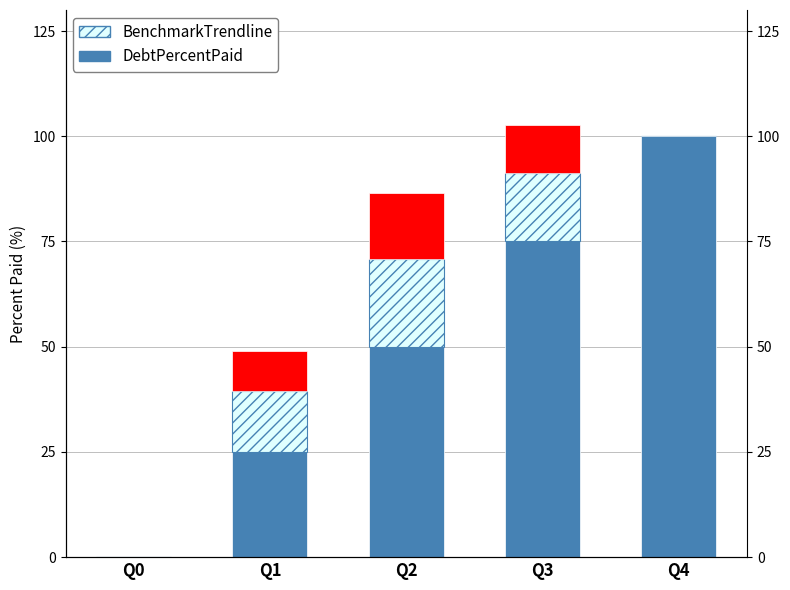

Which label corresponds to the largest value in the chart?

Q4